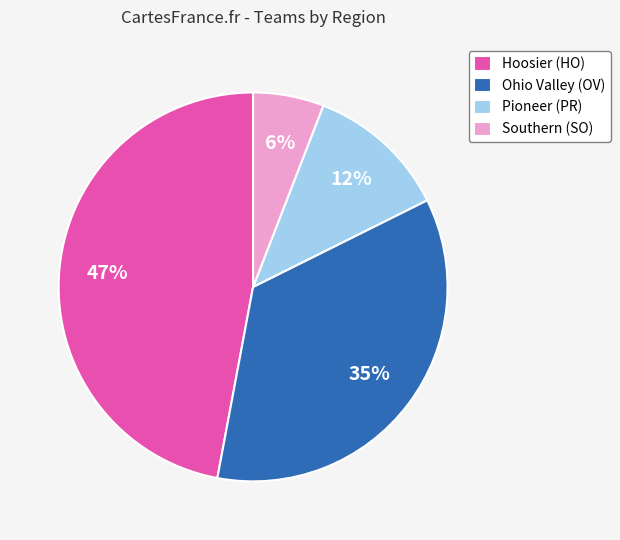

Count the number of slices in the pie.

4